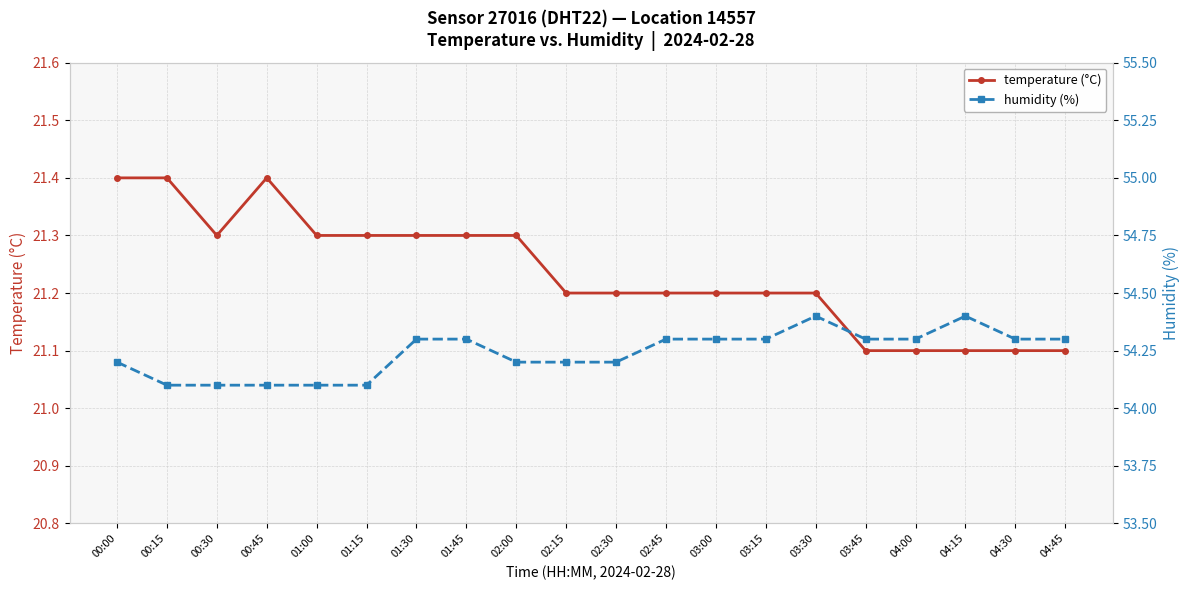

The humidity (%) series shows 54.4 at 03:30. True or false?

True